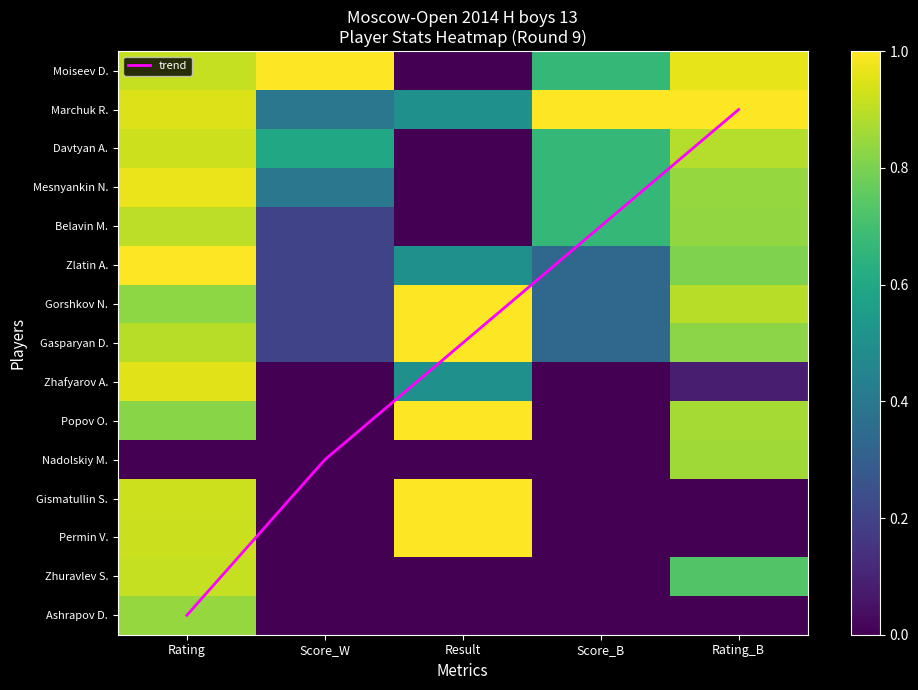

What is the highest value of the Gismatullin S. series?

1.0